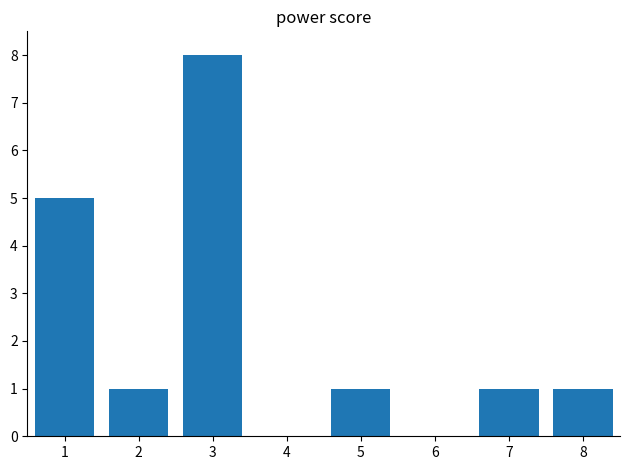

Are the bars horizontal?

No